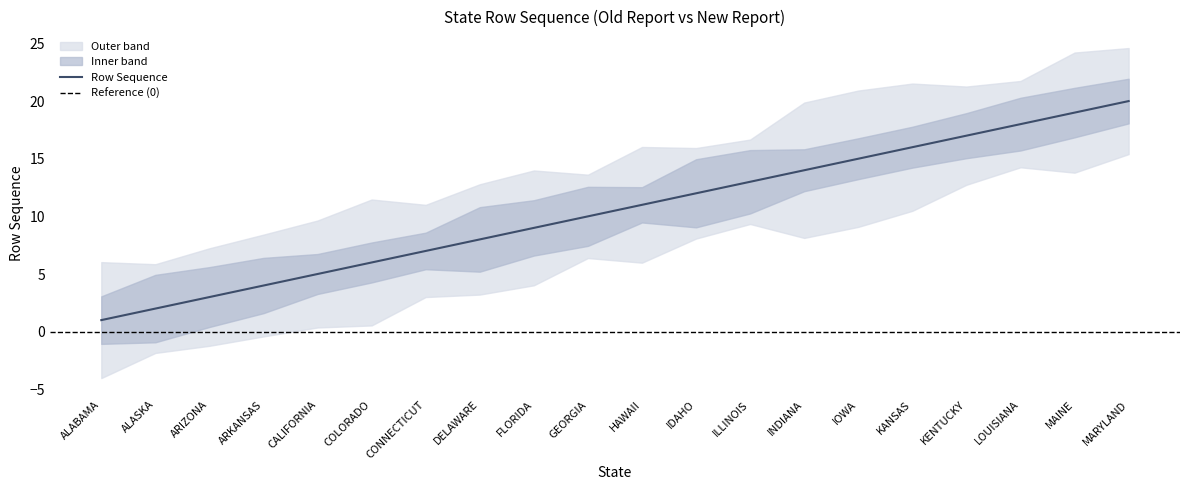

What is the greatest value displayed?

20